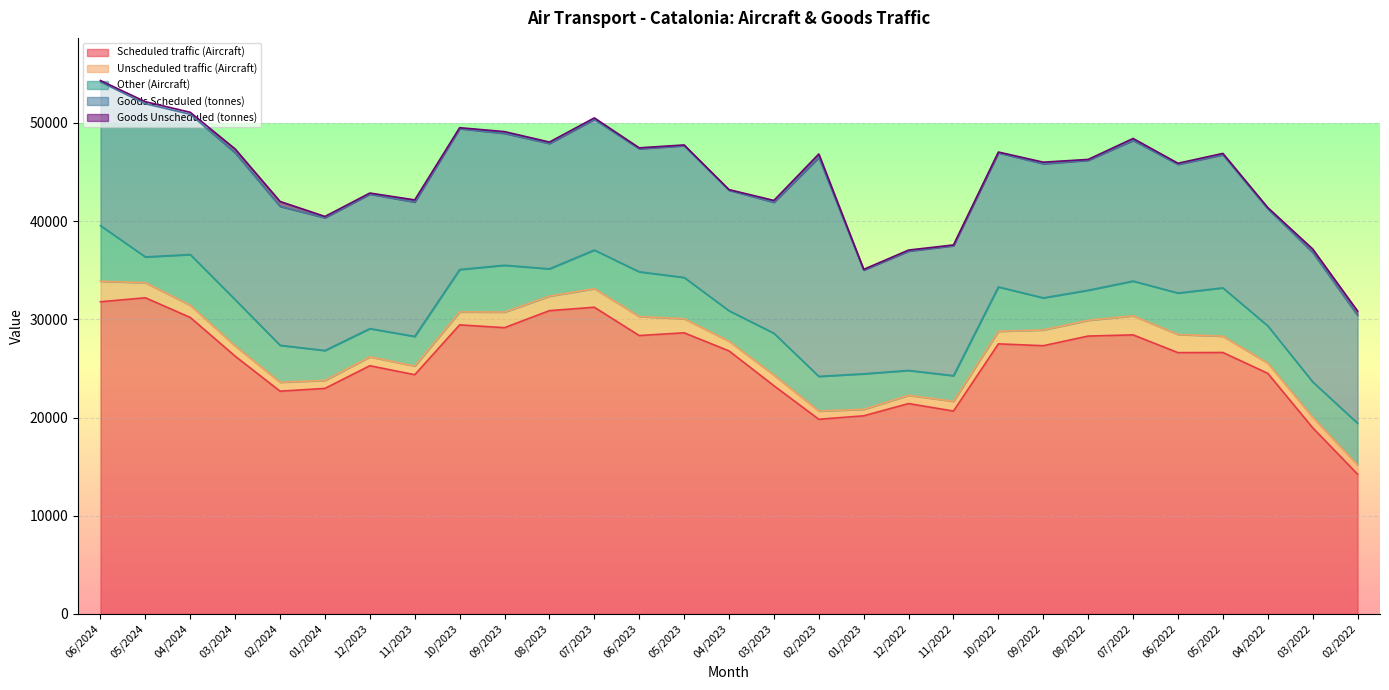

At which label does Other (Aircraft) first exceed 3763?

06/2024